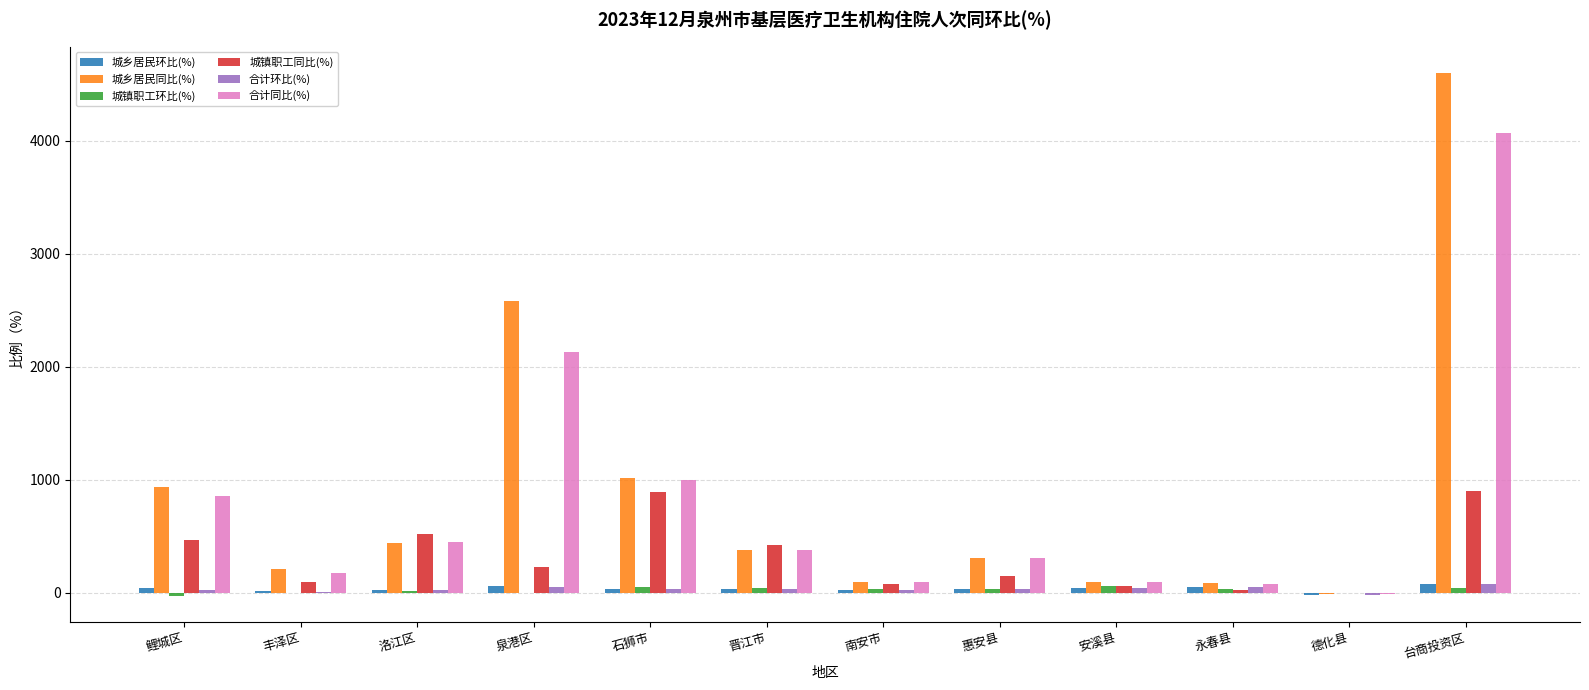

Is the value of 城乡居民环比(%) at 安溪县 greater than the value of 合计同比(%) at 泉港区?

No